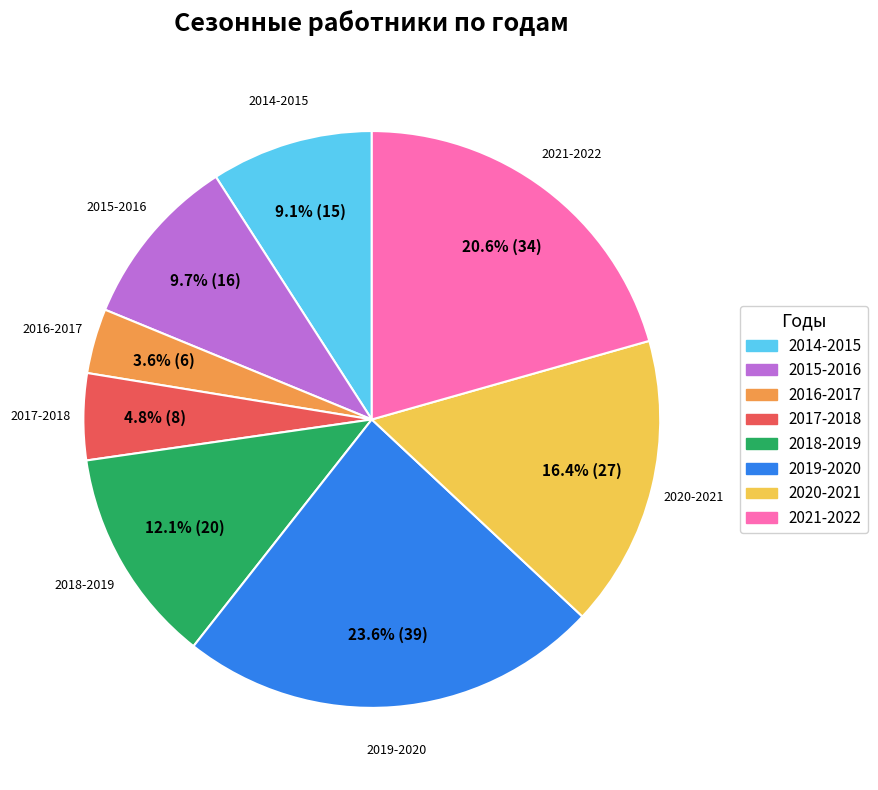

What percentage is the 2014-2015 slice, to the nearest percent?

9%